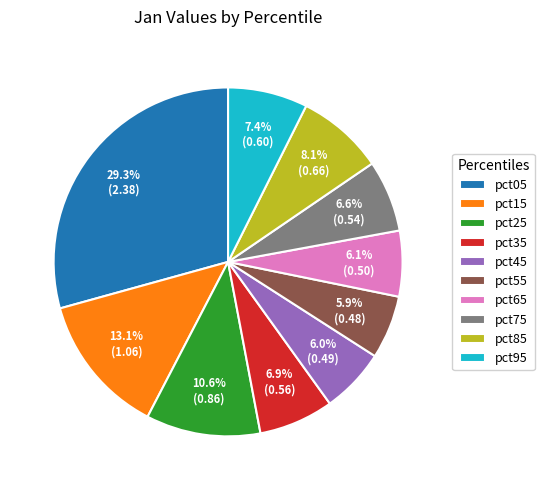

What percentage is the pct05 slice, to the nearest percent?

29%